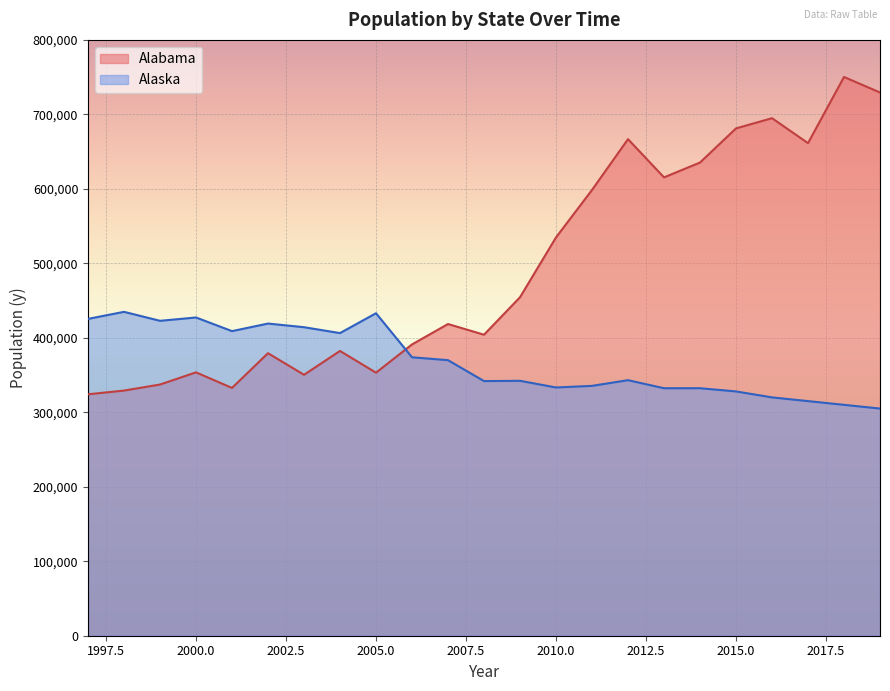

True or false: Alaska and Alabama intersect in this chart.

True